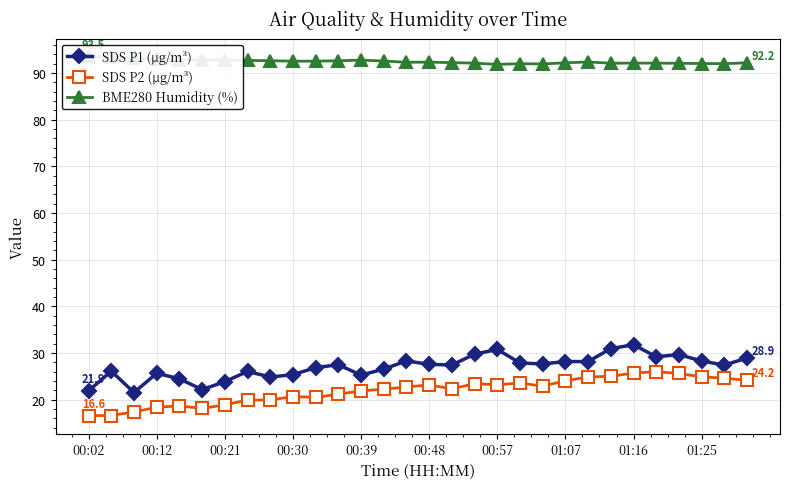

True or false: SDS P1 (µg/m³) has more than 1 interior local peaks.

True